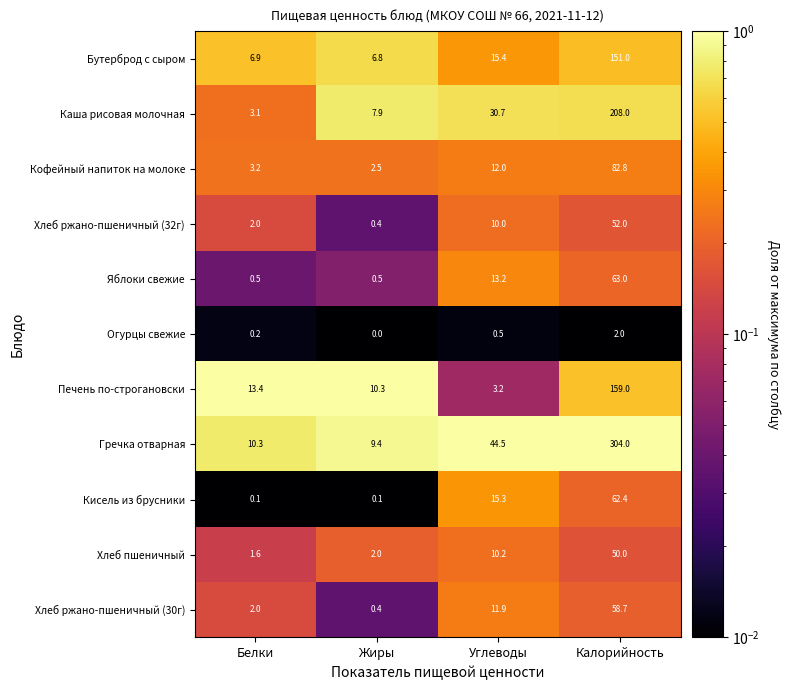

Is it true that Огурцы свежие equals 0.5 at Углеводы?

True